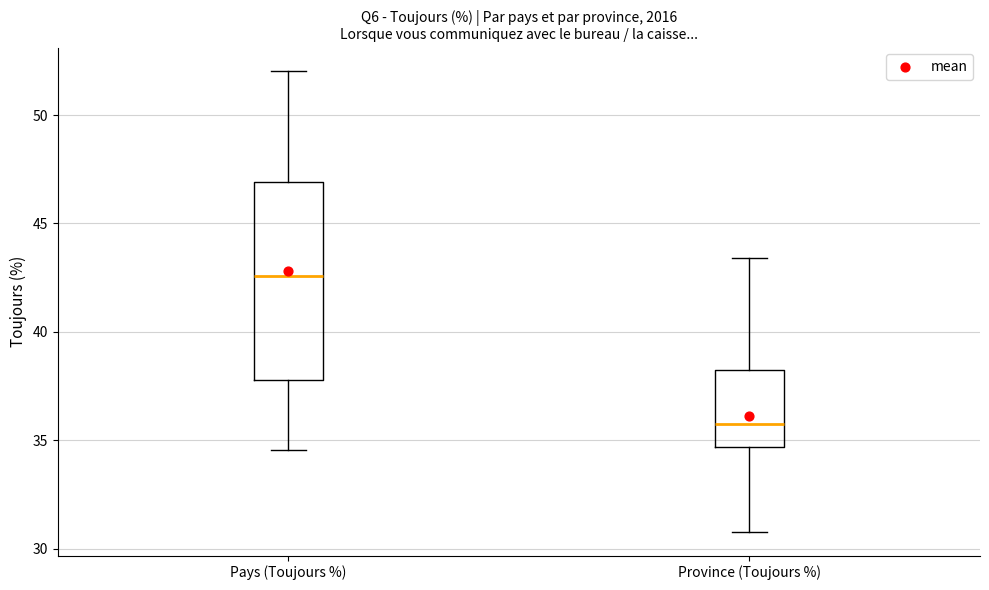

Which box is the tallest, from its lower edge to its upper edge?

Pays (Toujours %)